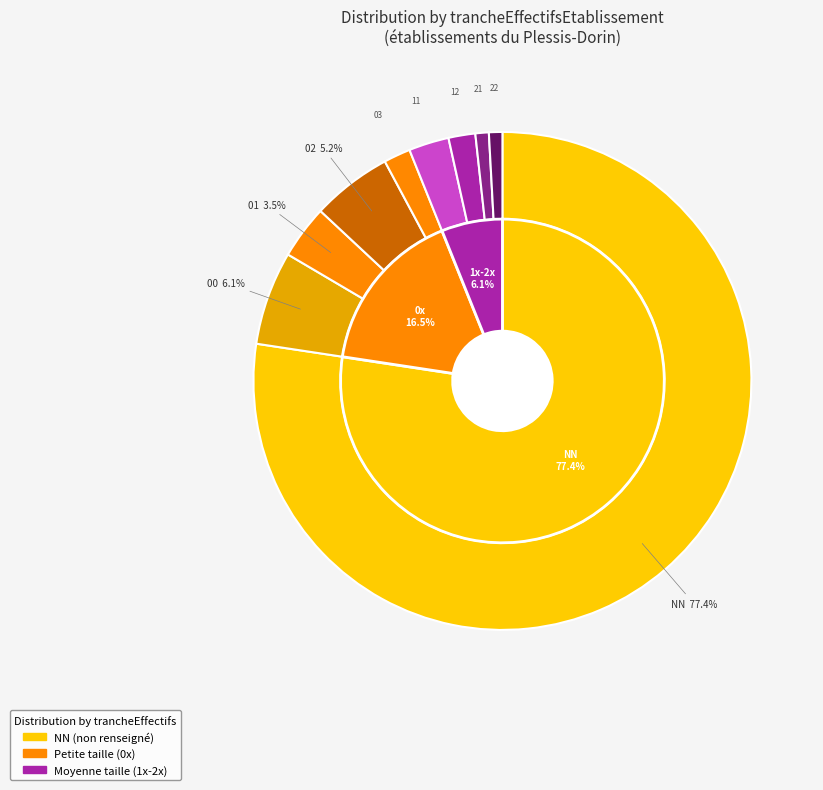

What percentage is the 11 slice, to the nearest percent?

3%